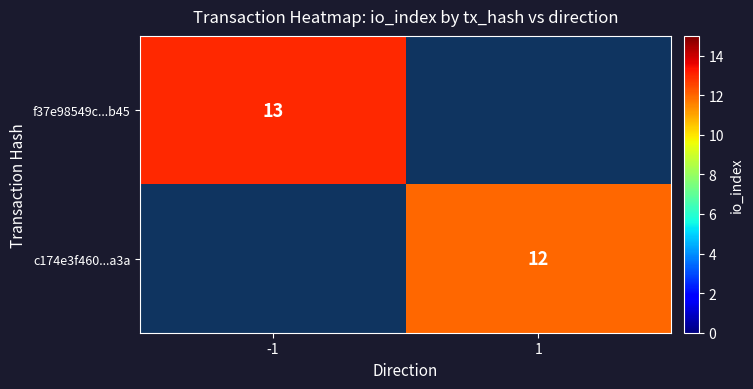

True or false: c174e3f460...a3a has a value of 5.2 at 1.

False